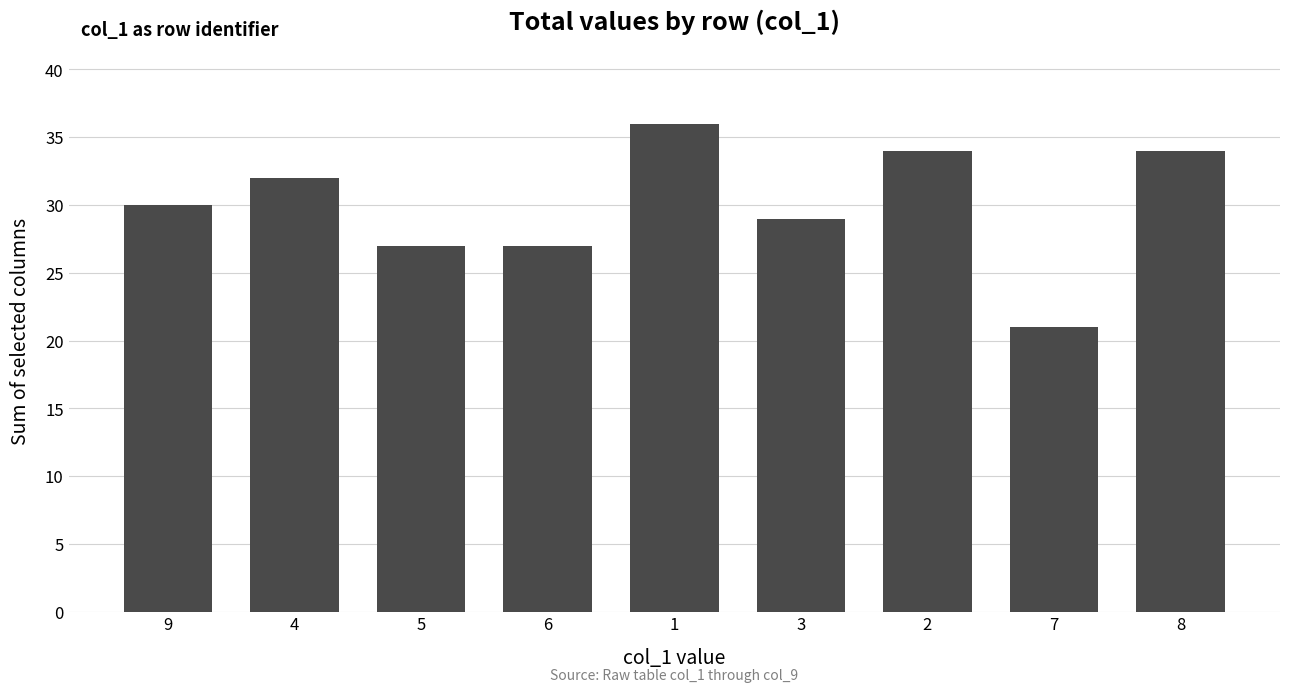

What is the label of the 9th bar from the right?

9